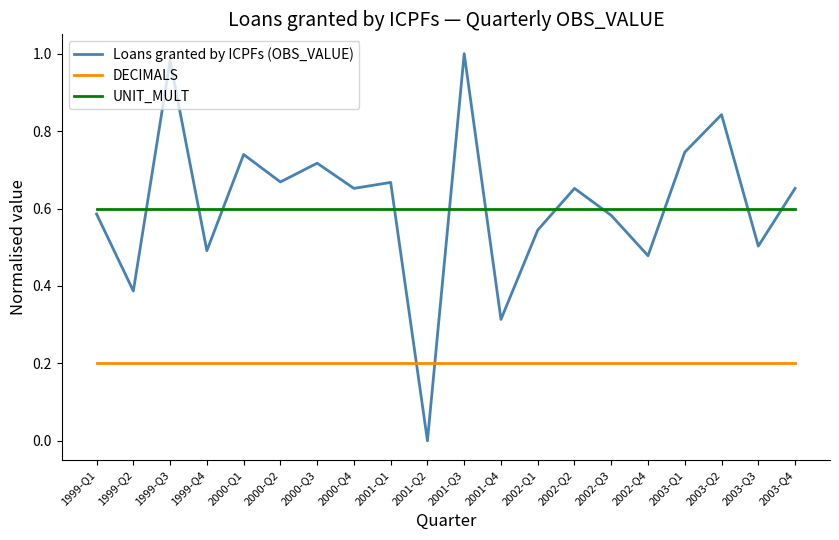

How many lines are shown in the chart?

3